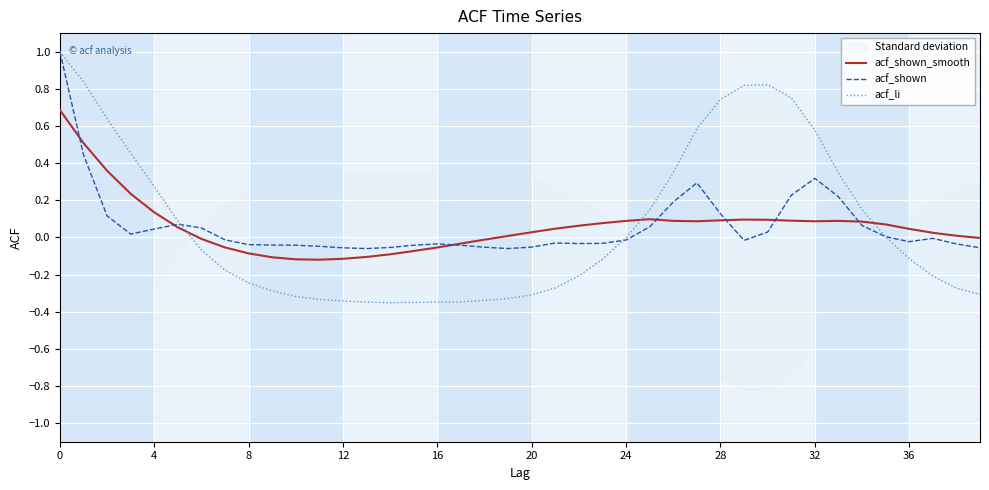

What is the highest value of the acf_shown_smooth series?

0.7